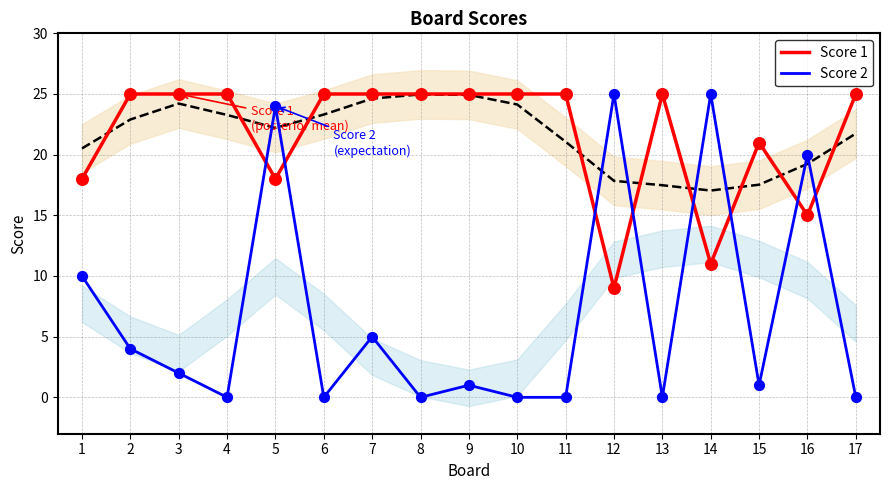

Which series contains the highest Y value?

Score 1